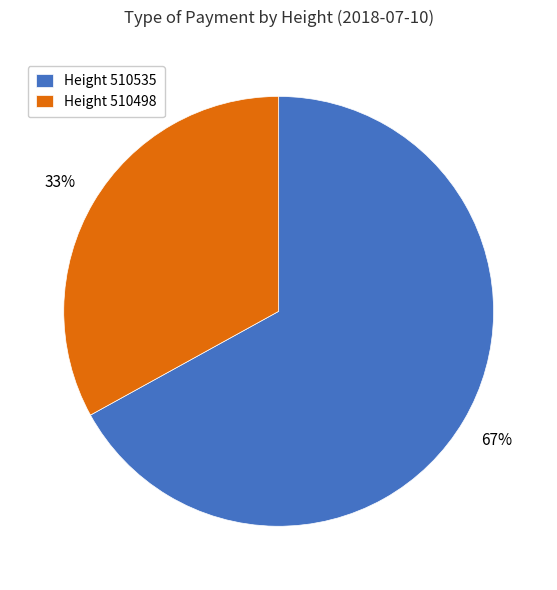

Rank the categories by value from highest to lowest.

Height 510535, Height 510498